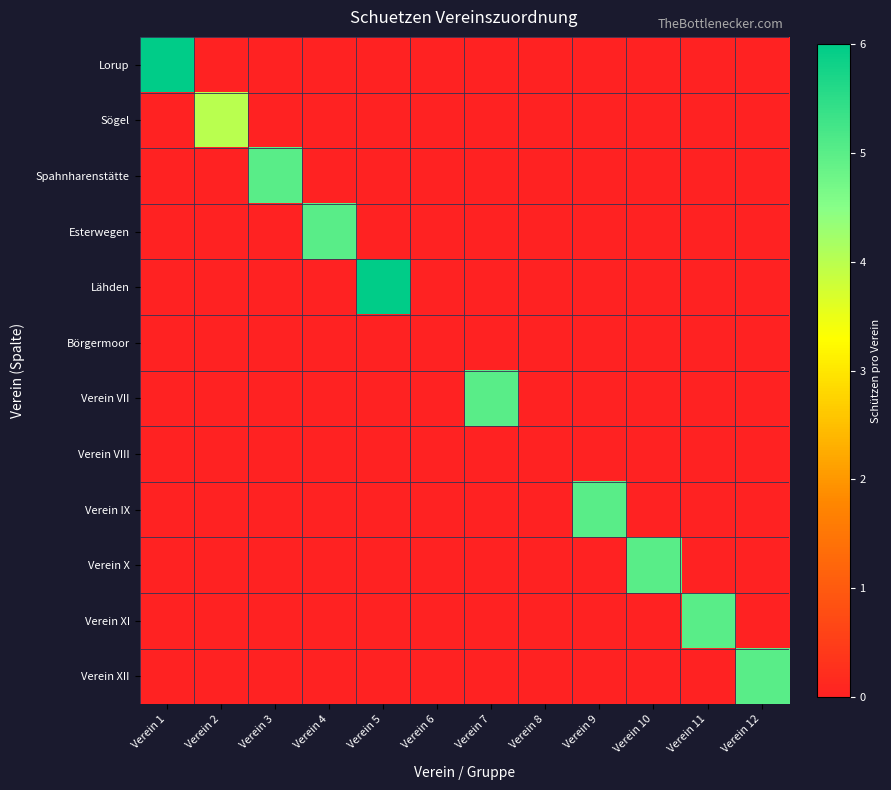

Between Verein 12 and Verein 5, which is larger?

Verein 12